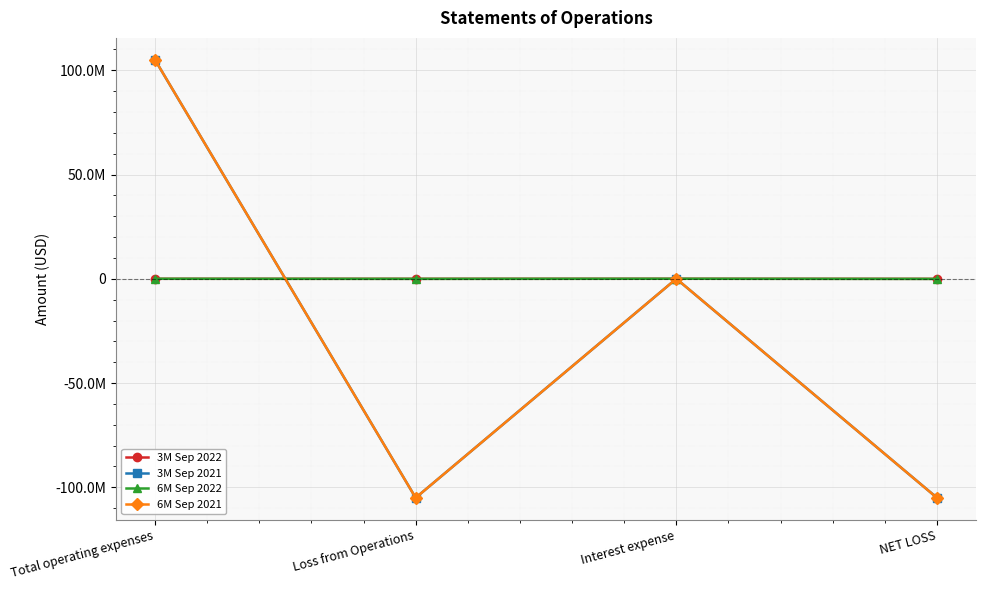

True or false: 3M Sep 2021 and 6M Sep 2021 intersect in this chart.

True